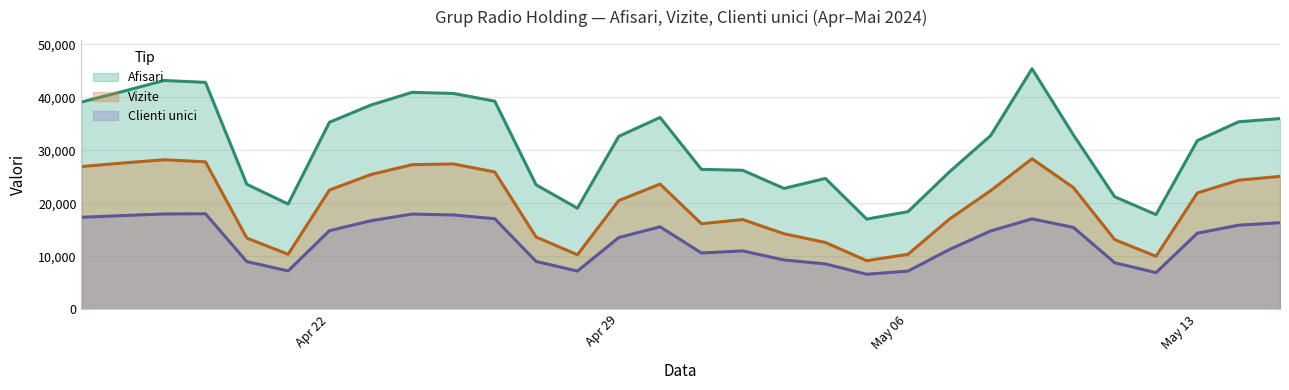

At which category does Clienti unici reach its first local peak?

2024.4.19